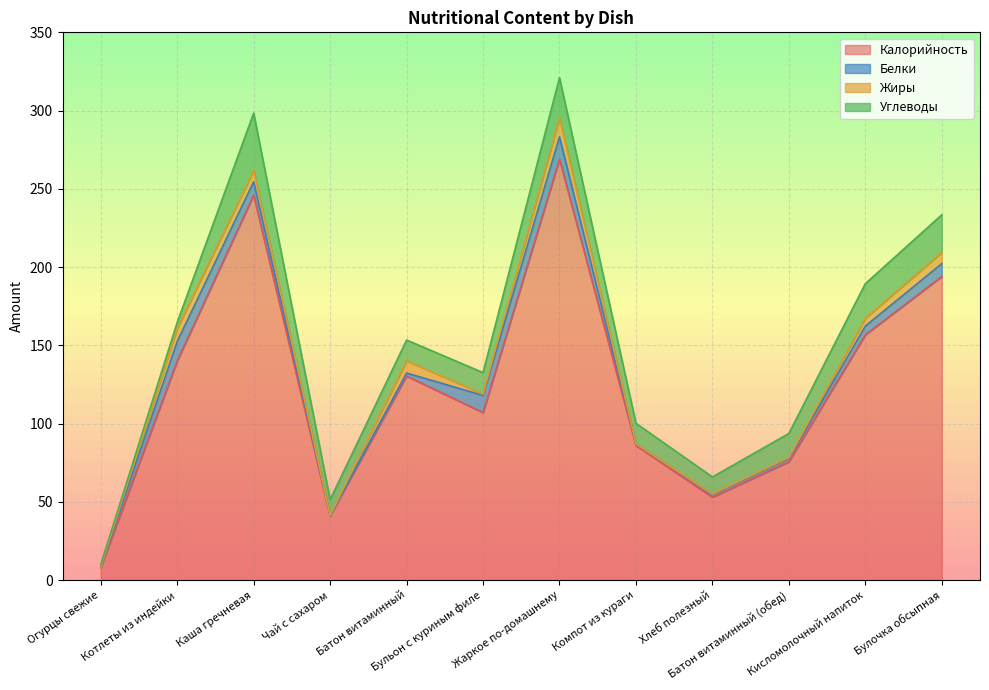

What is the sum of the Жиры values at Батон витаминный (обед) and Кисломолочный напиток?

5.5